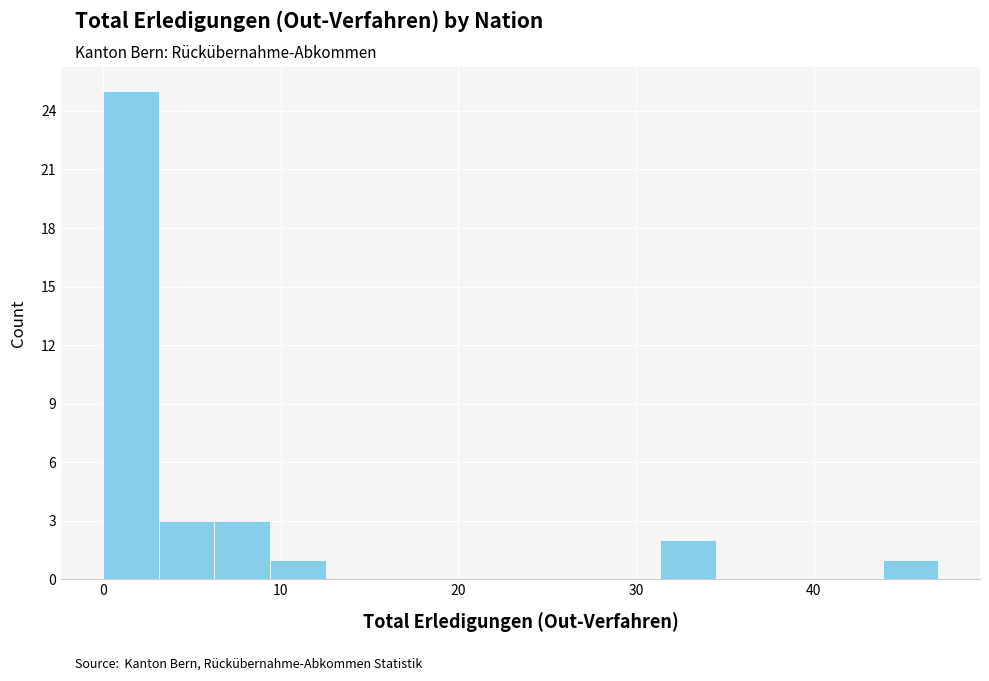

Read against the x-axis, roughly where is the centre of the tallest bar?

2